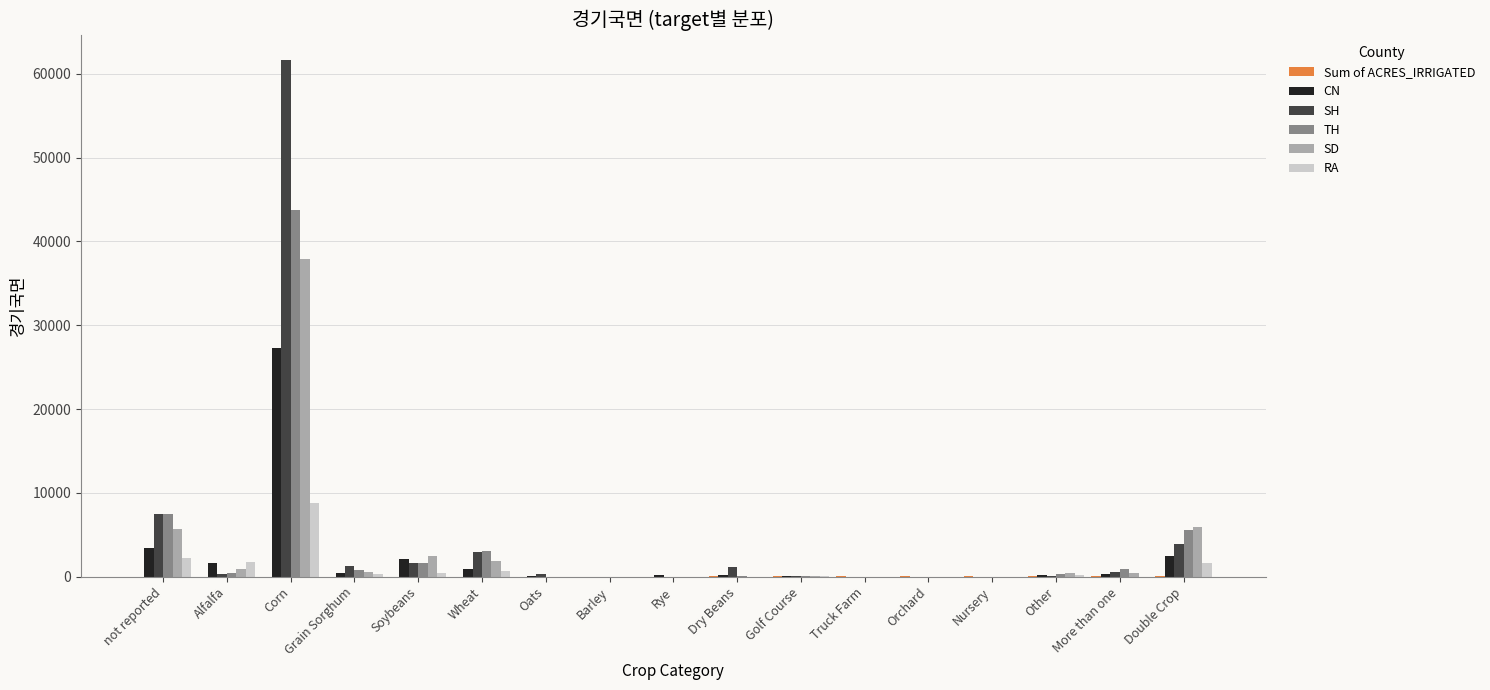

How many groups of bars are there?

17